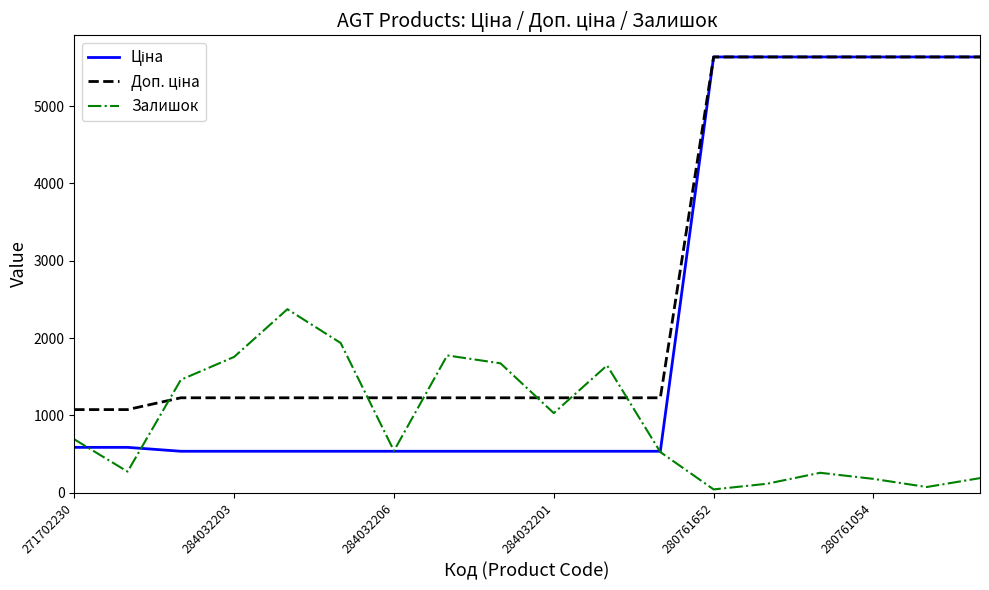

How many lines are shown in the chart?

3